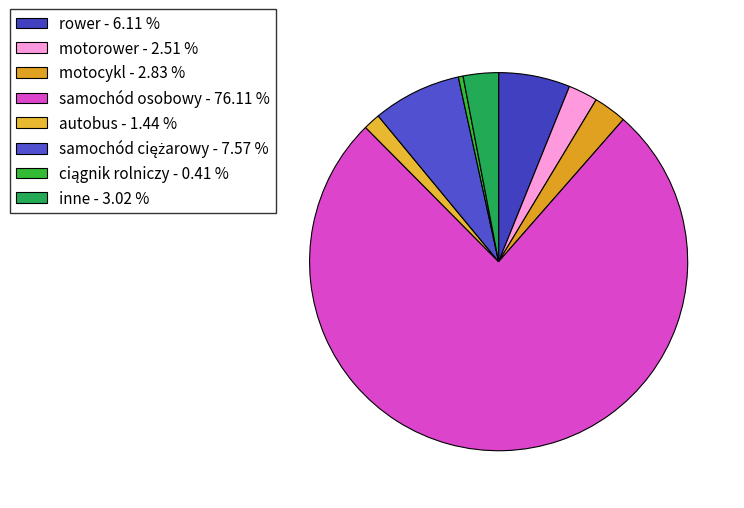

Which slice is the smallest?

ciągnik rolniczy